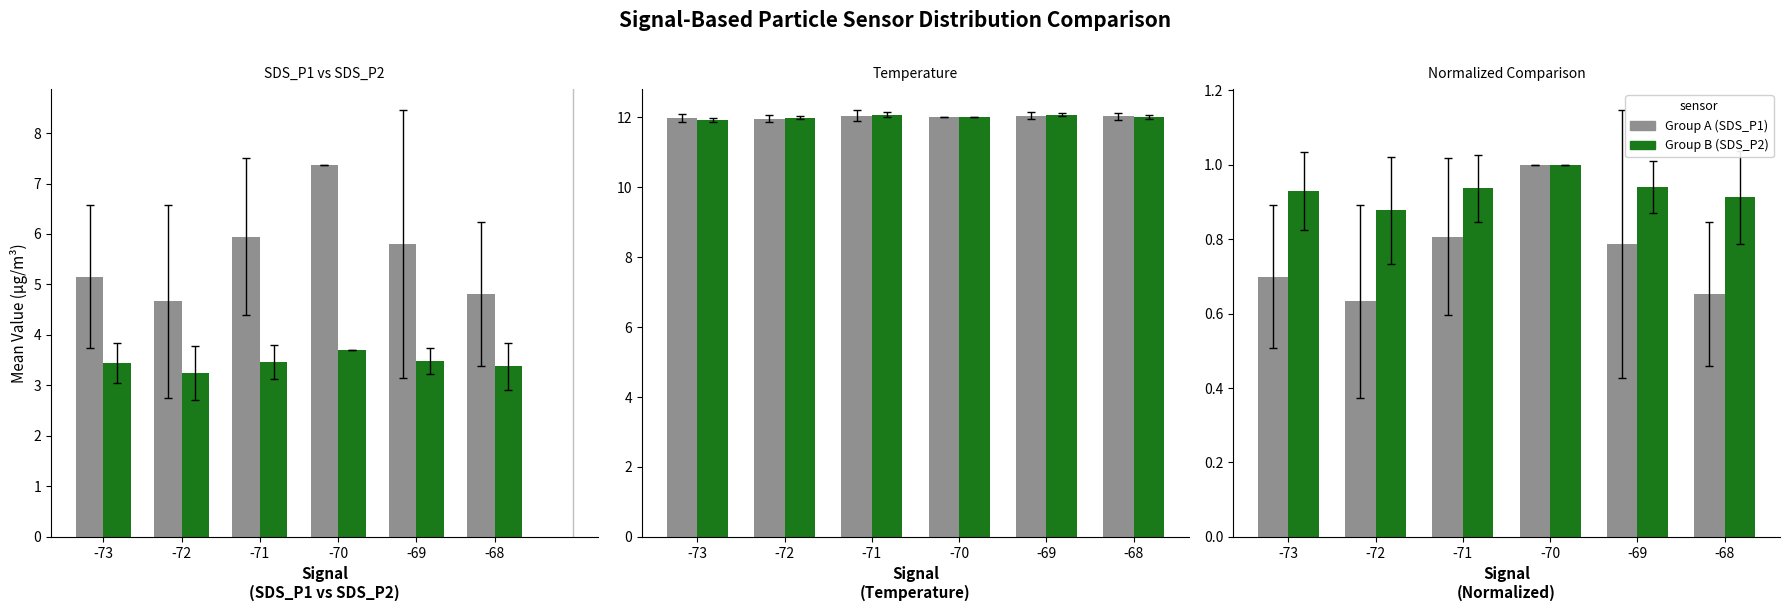

Reading left to right, transcribe all the data shown in this chart.

SDS_P1: -73=5.2	-72=4.7	-71=6.0	-70=7.4	-69=5.8	-68=4.8
SDS_P2: -73=3.4	-72=3.2	-71=3.5	-70=3.7	-69=3.5	-68=3.4
Temp_group1: -73=12.0	-72=12.0	-71=12.1	-70=12.0	-69=12.0	-68=12.0
Temp_group2: -73=11.9	-72=12.0	-71=12.1	-70=12.0	-69=12.1	-68=12.0
SDS_P1 (norm): -73=0.7	-72=0.6	-71=0.8	-70=1.0	-69=0.8	-68=0.7
SDS_P2 (norm): -73=0.9	-72=0.9	-71=0.9	-70=1.0	-69=0.9	-68=0.9